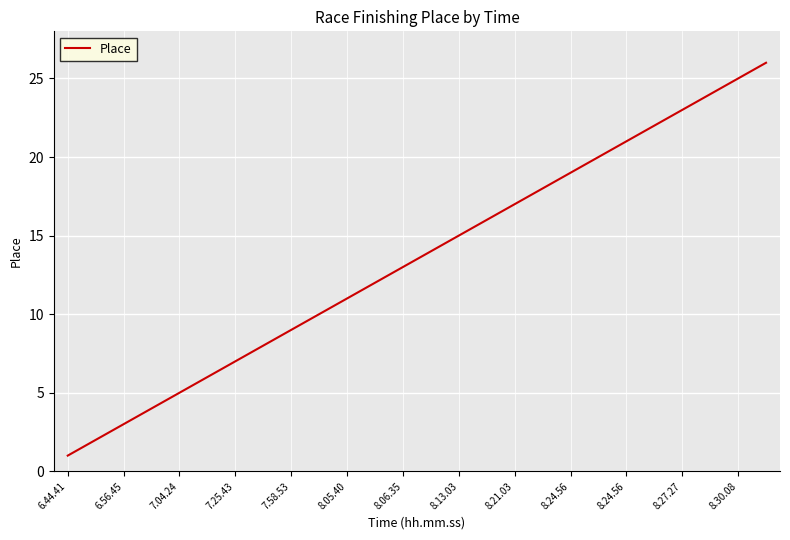

Does the chart display data point markers on the line(s)?

No